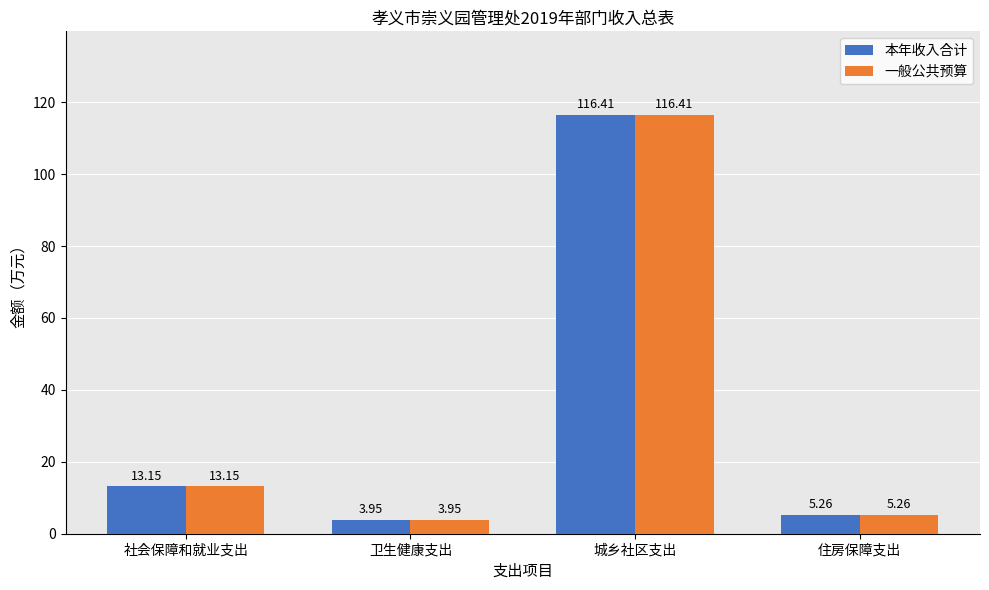

What is the total value across all series at 卫生健康支出?

7.9